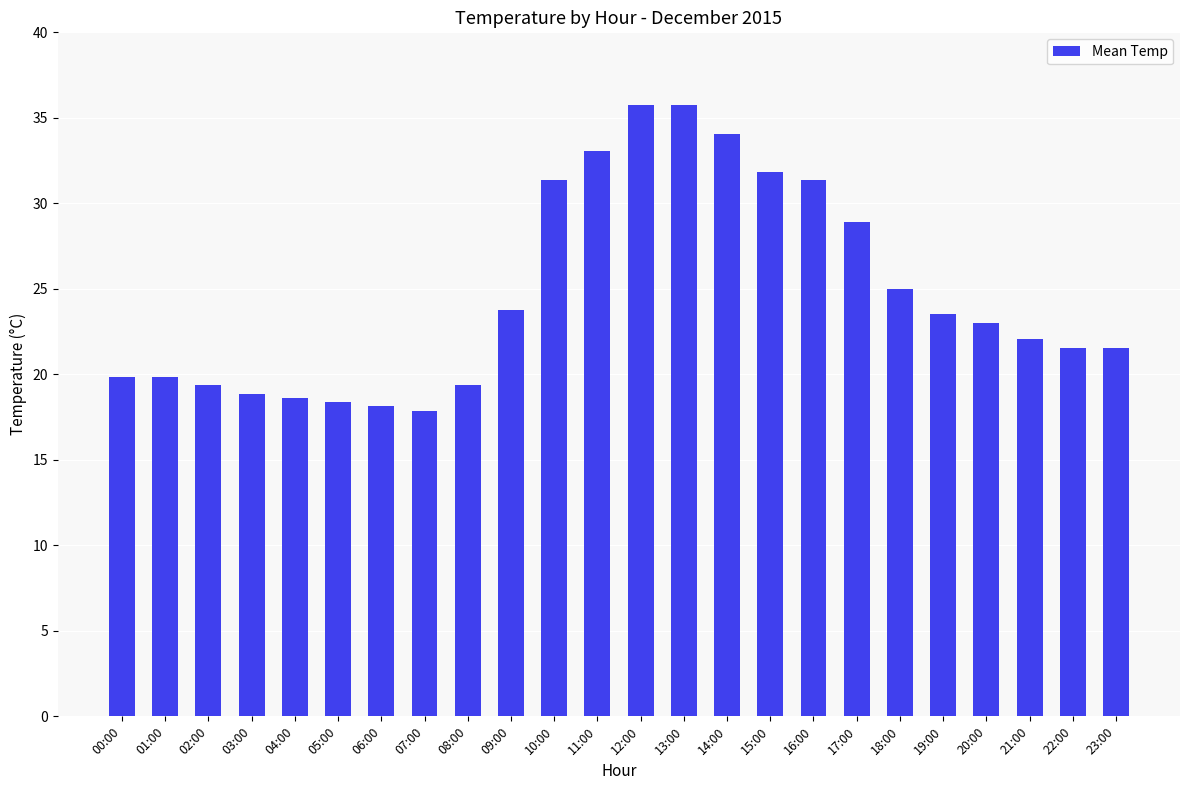

What is the value of the 23rd bar from the left?

21.6